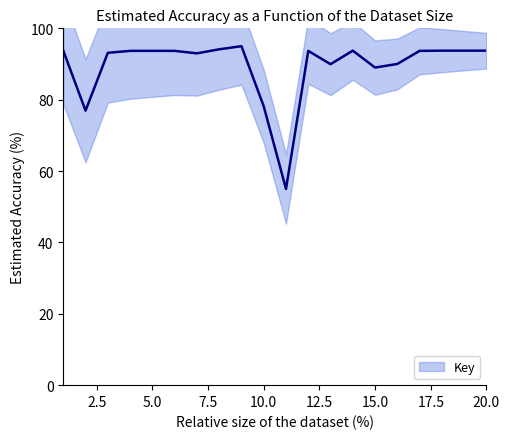

What is the ratio of the value at 19 to the value at 7?

1.0